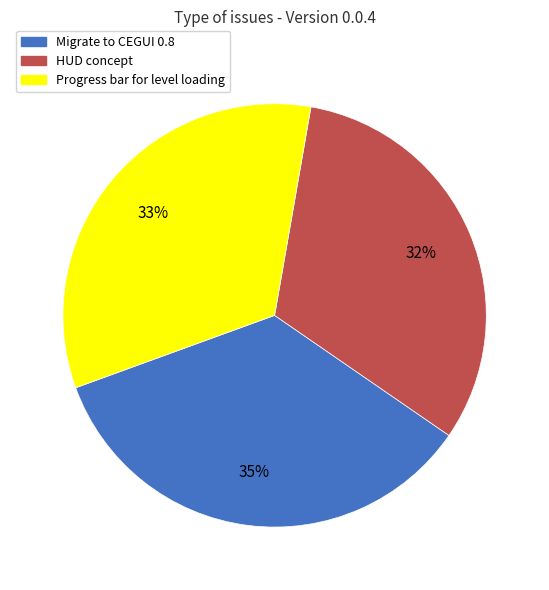

How many slices are in this pie chart?

3